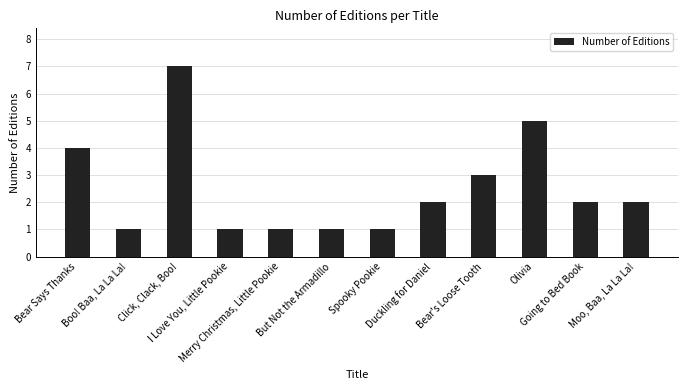

What is the approximate value at Bear's Loose Tooth?

3